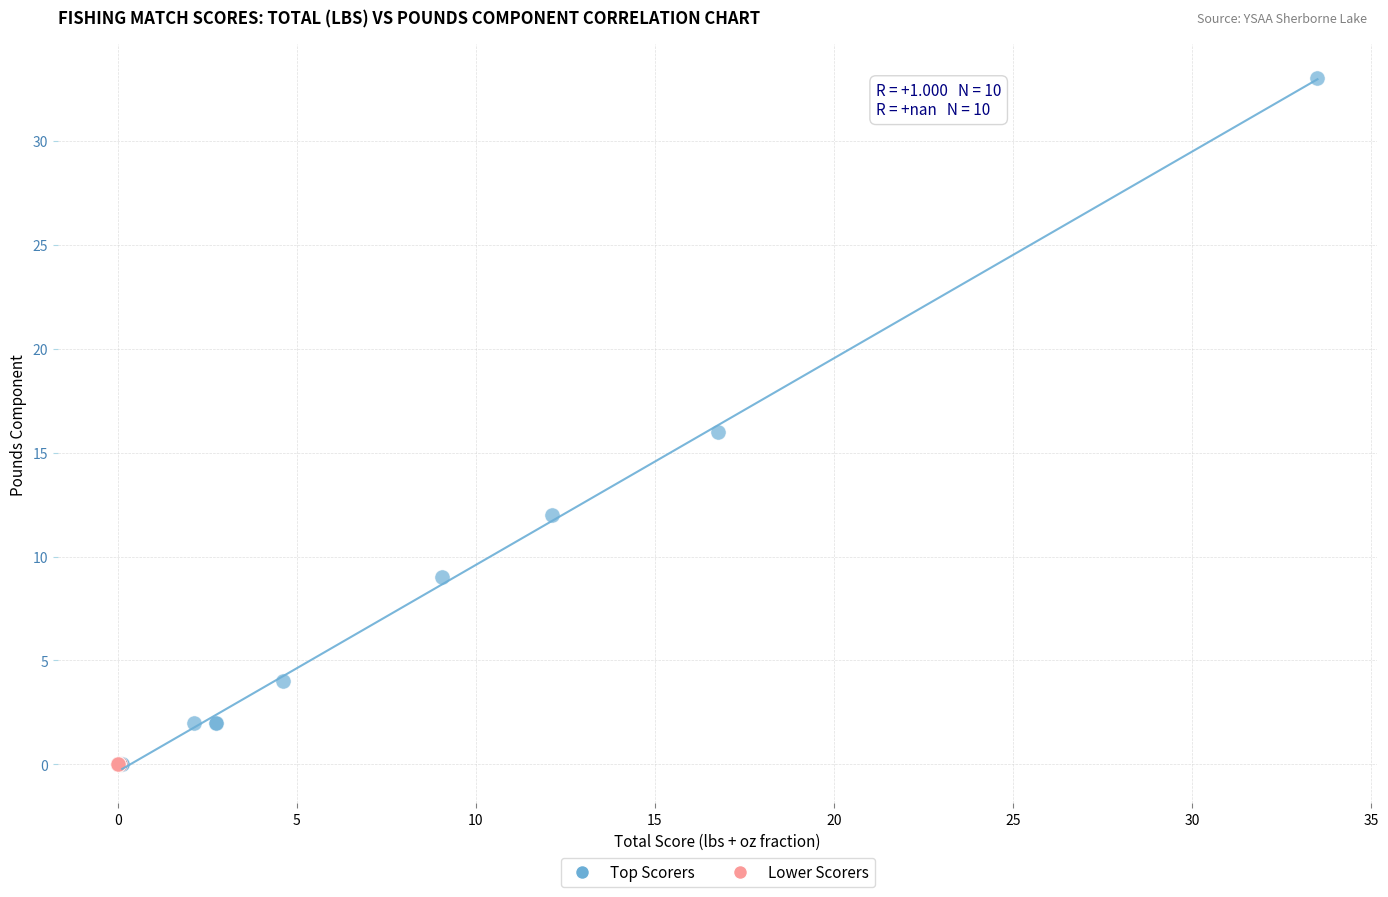

Which series reaches the maximum Y coordinate?

Top Scorers